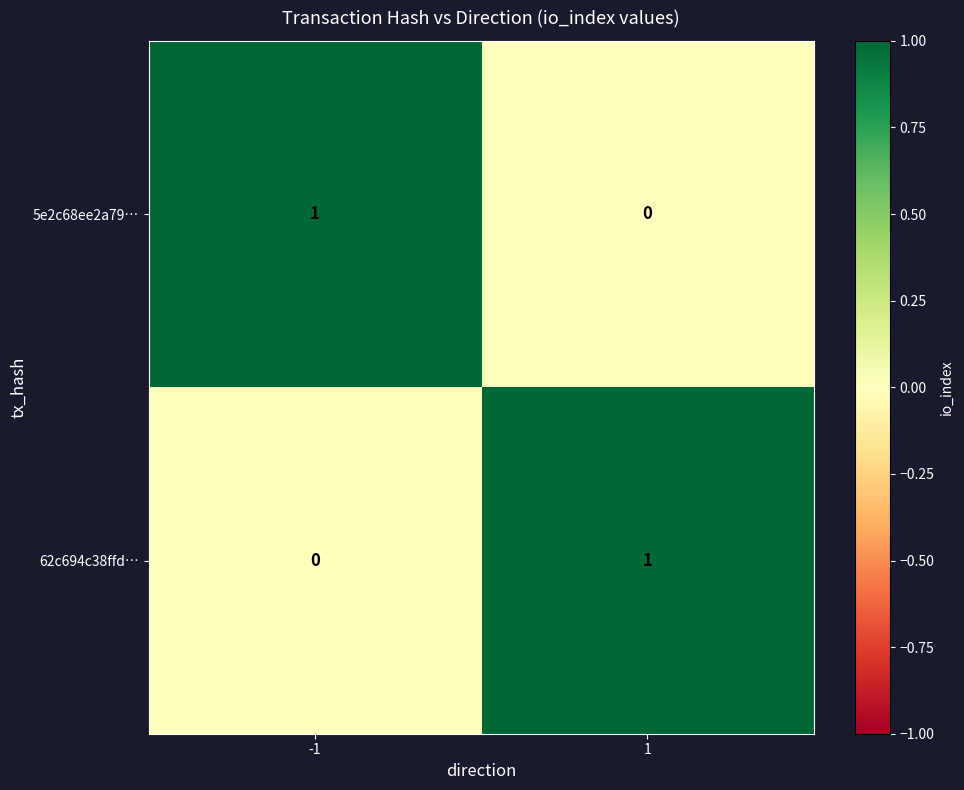

Rank the series at -1 from lowest to highest value.

62c694c38ffd…, 5e2c68ee2a79…